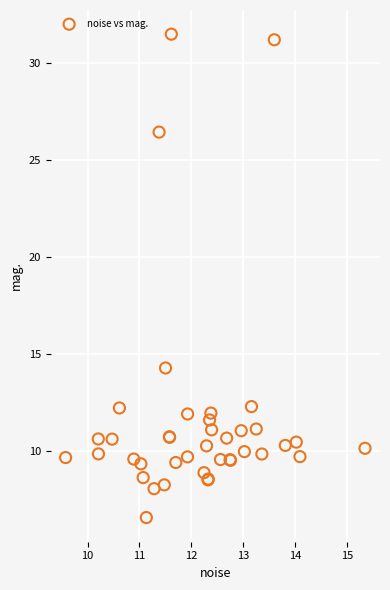

What Y value in the scatter plot is closest to 19?

14.3